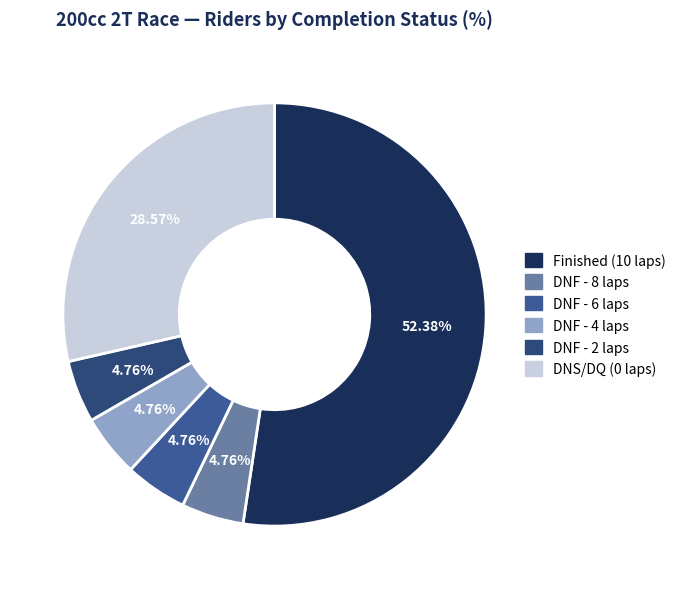

Count the number of slices in the pie.

6